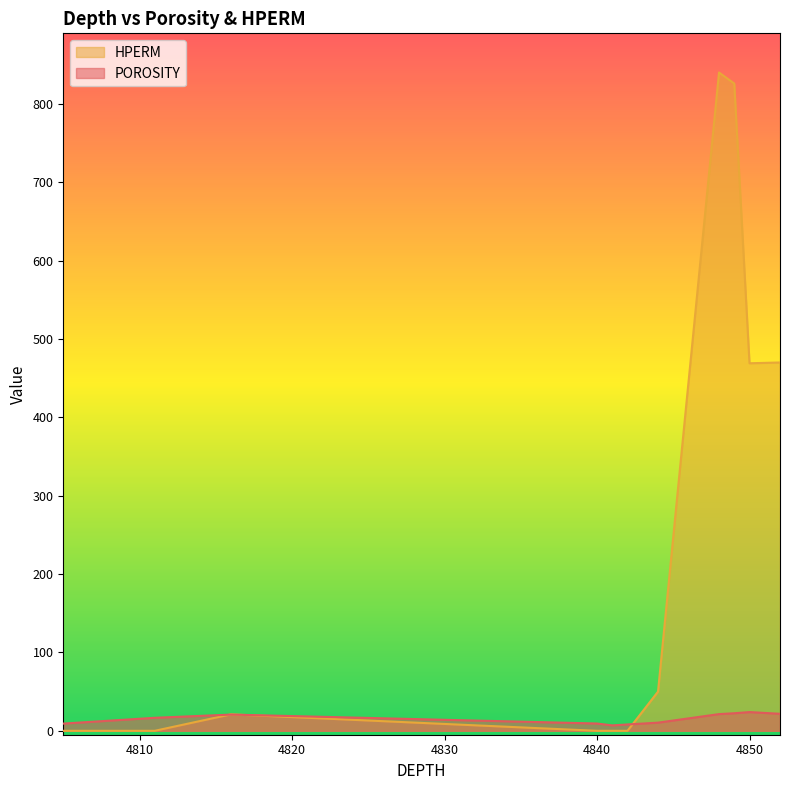

Where do POROSITY and HPERM first cross each other?

4811 and 4816